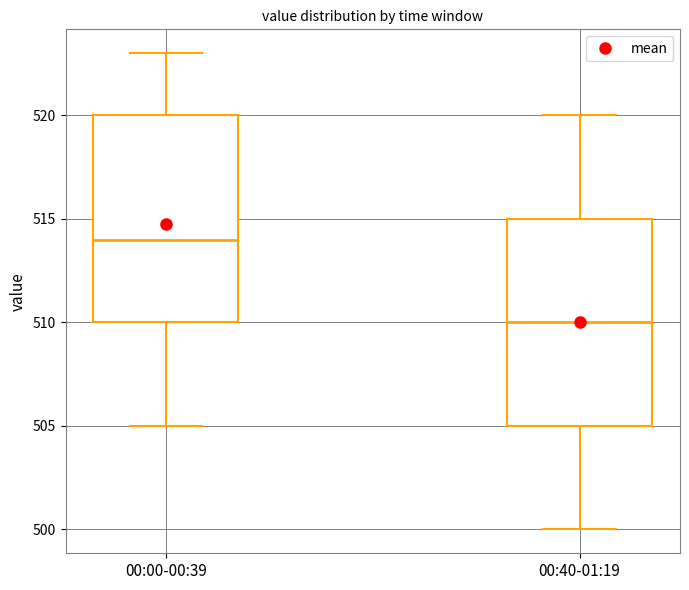

Where does the upper whisker of the box for 00:00-00:39 end on the y-axis? The values are not printed on the chart, so give them approximately, as read against the axis.

523